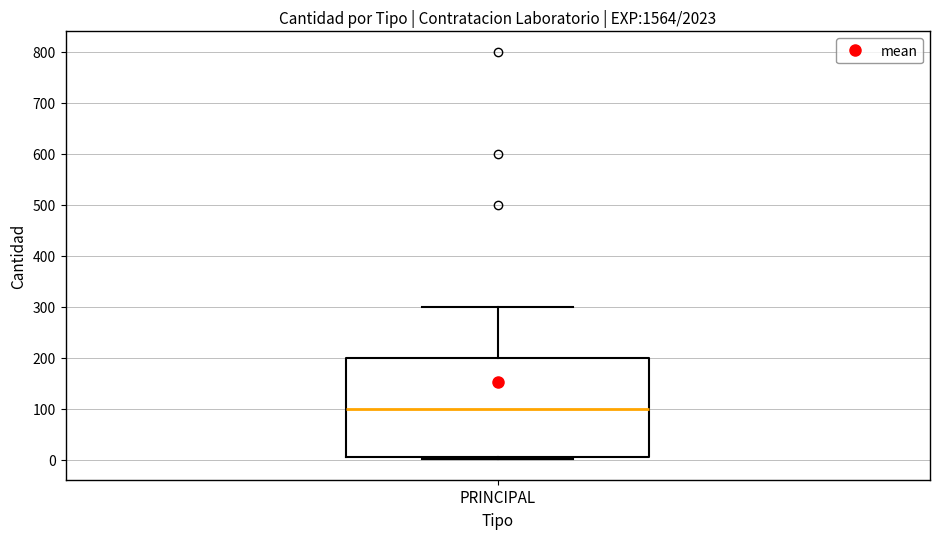

Read this box plot against the y-axis: the position of the median line, the range covered by the box, and the ends of both whiskers. The values are not printed on the chart, so give them approximately, as read against the axis.

median 100, box 10 to 200, whiskers 0 to 300